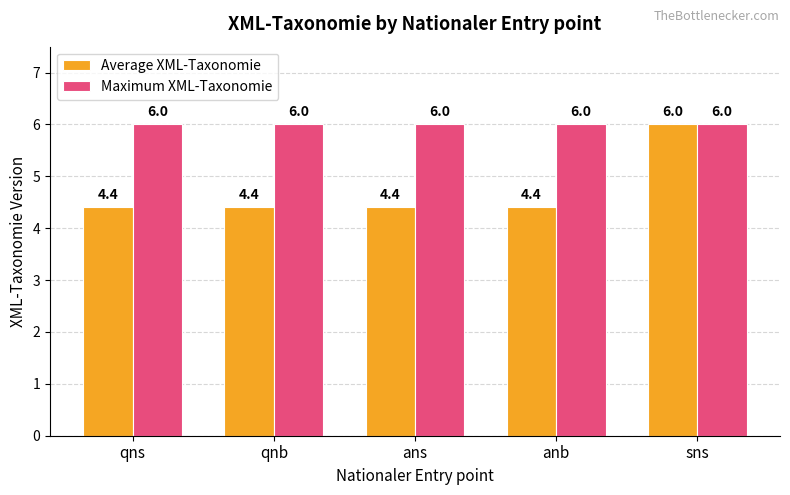

What is the approximate value of Average XML-Taxonomie at ans?

4.4